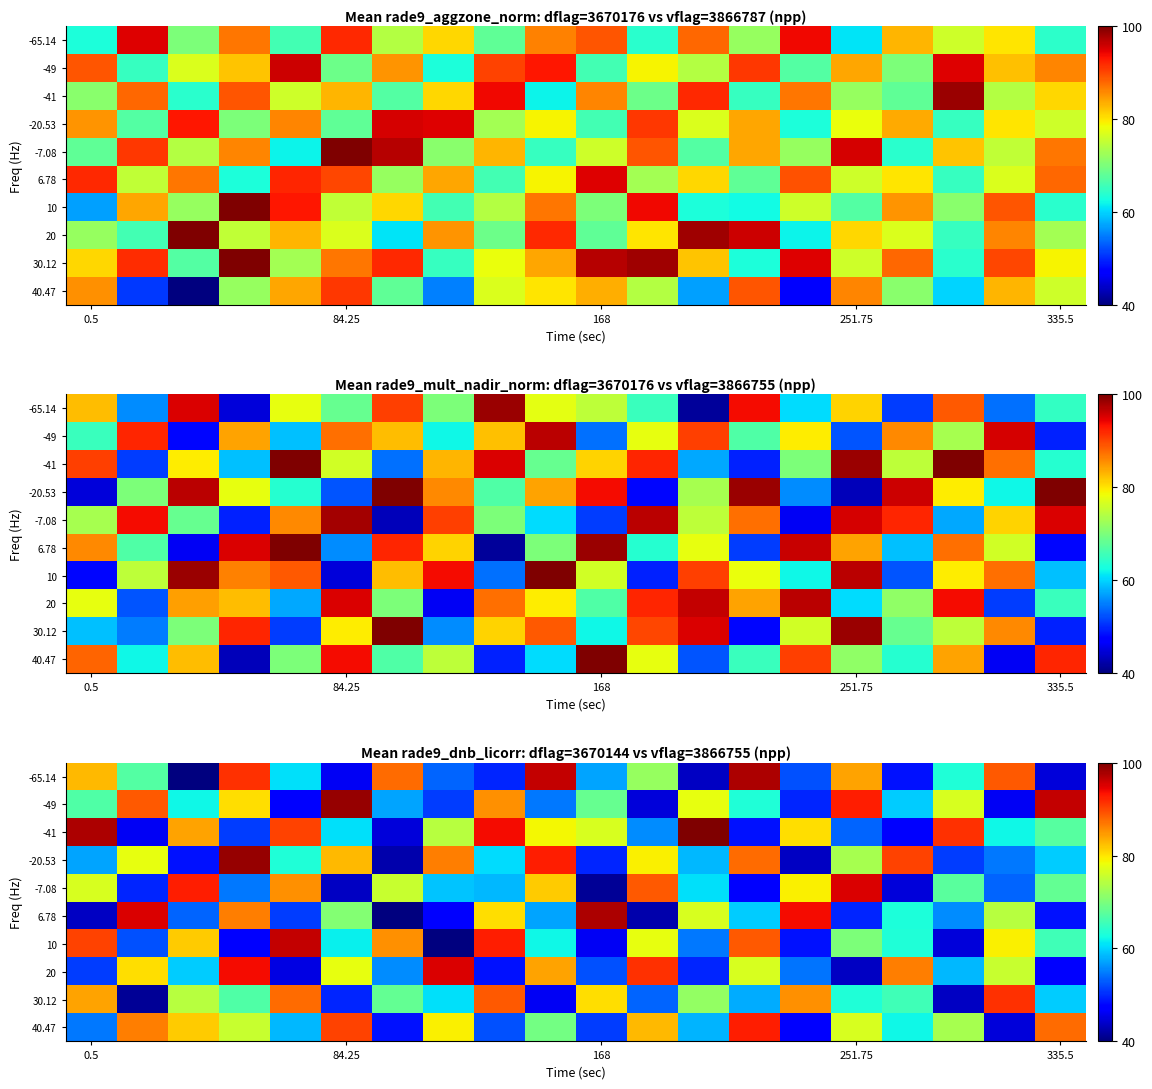

What is the smallest value displayed?

40.0